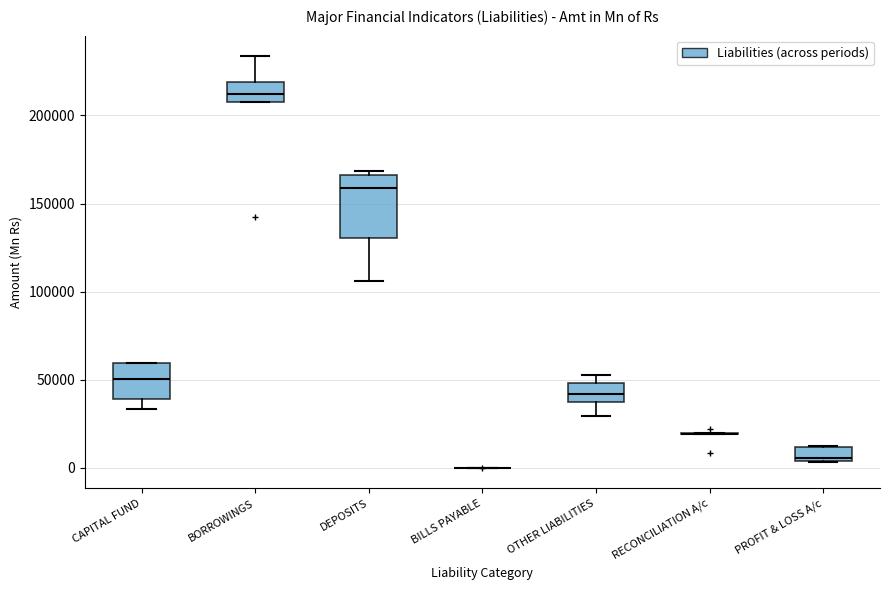

Reading left to right, read every box against the y-axis: the position of its median line, the range the box covers, and the ends of its whiskers. The values are not printed on the chart, so give them approximately, as read against the axis.

CAPITAL FUND: median 50000, box 40000 to 60000, whiskers 35000 to 60000
BORROWINGS: median 210000, box 205000 to 220000, whiskers 205000 to 235000
DEPOSITS: median 160000, box 130000 to 165000, whiskers 105000 to 170000
BILLS PAYABLE: box collapsed to a line at 0, whiskers 0 to 0
OTHER LIABILITIES: median 40000, box 35000 to 50000, whiskers 30000 to 50000 (just above the box's upper edge)
RECONCILIATION A/c: box collapsed to a line at 20000, whiskers 20000 to 20000
PROFIT & LOSS A/c: median 5000 (just above the box's lower edge), box 5000 to 10000, whiskers 5000 to 10000